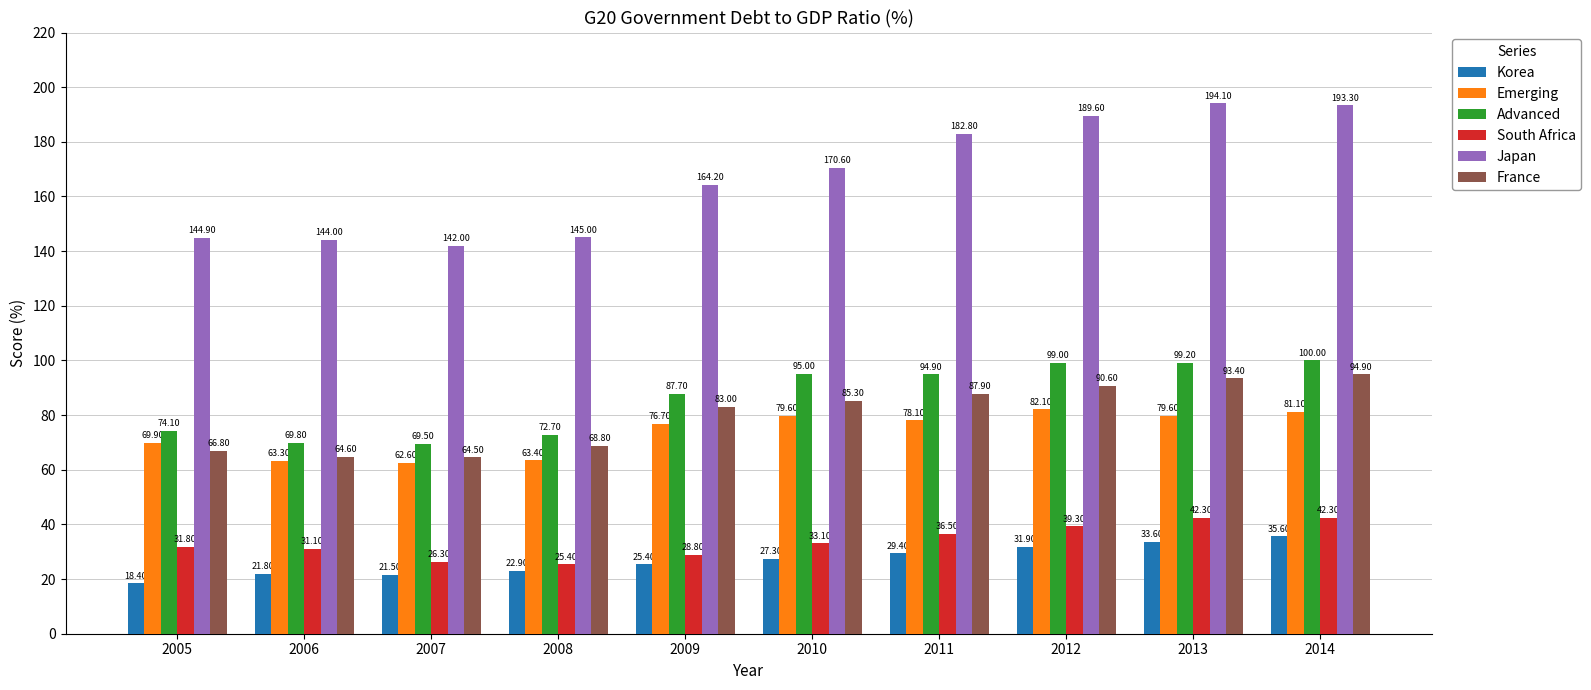

At which label does Japan first exceed 170?

2010